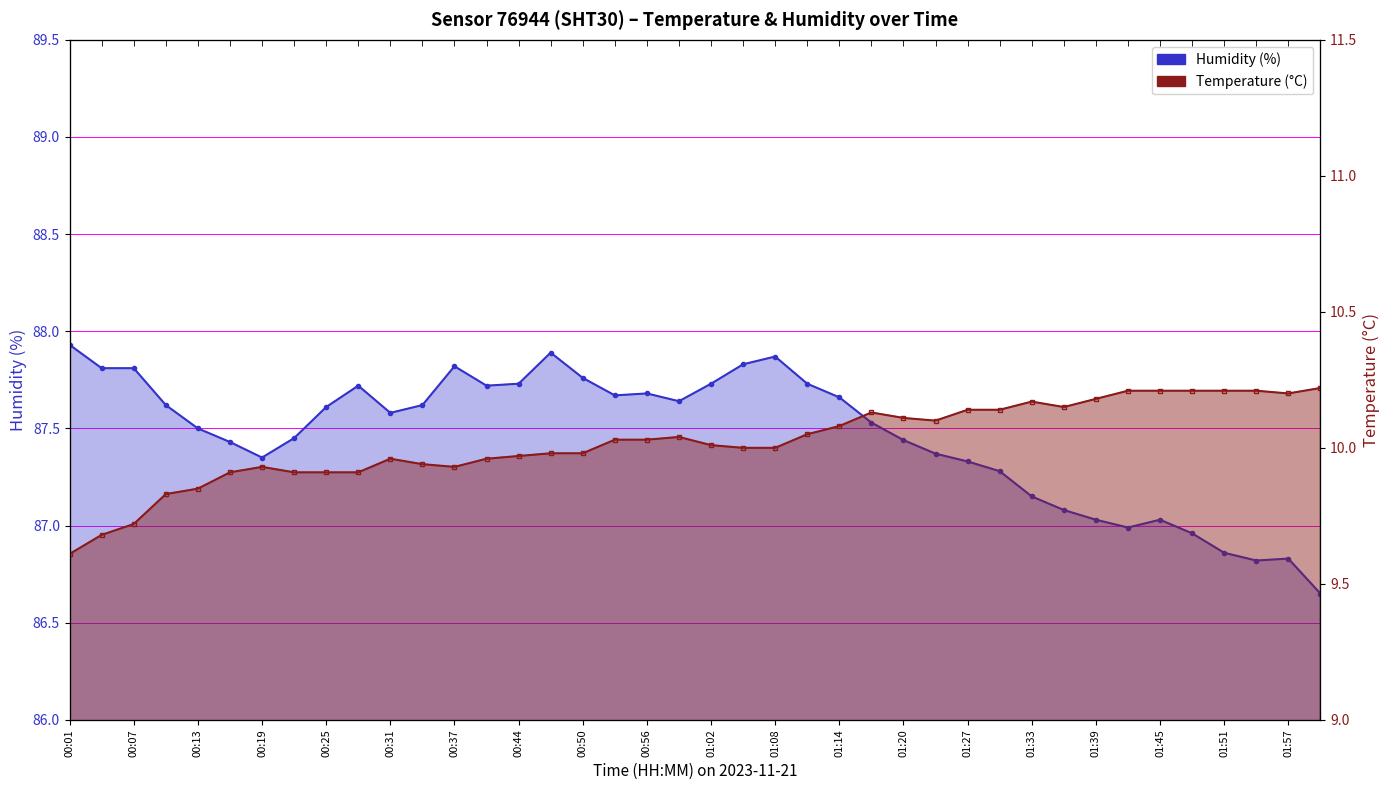

The value of temperature at 33 is 10.2. True or false?

True